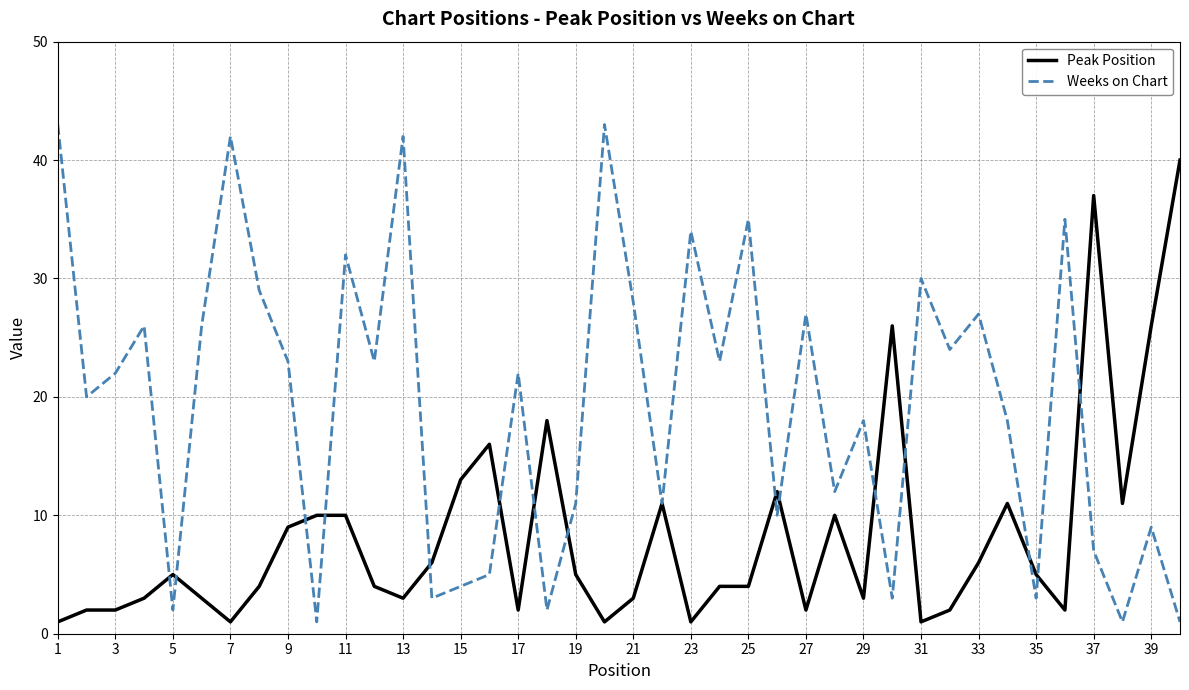

Which series has the largest total across all categories?

Weeks on Chart